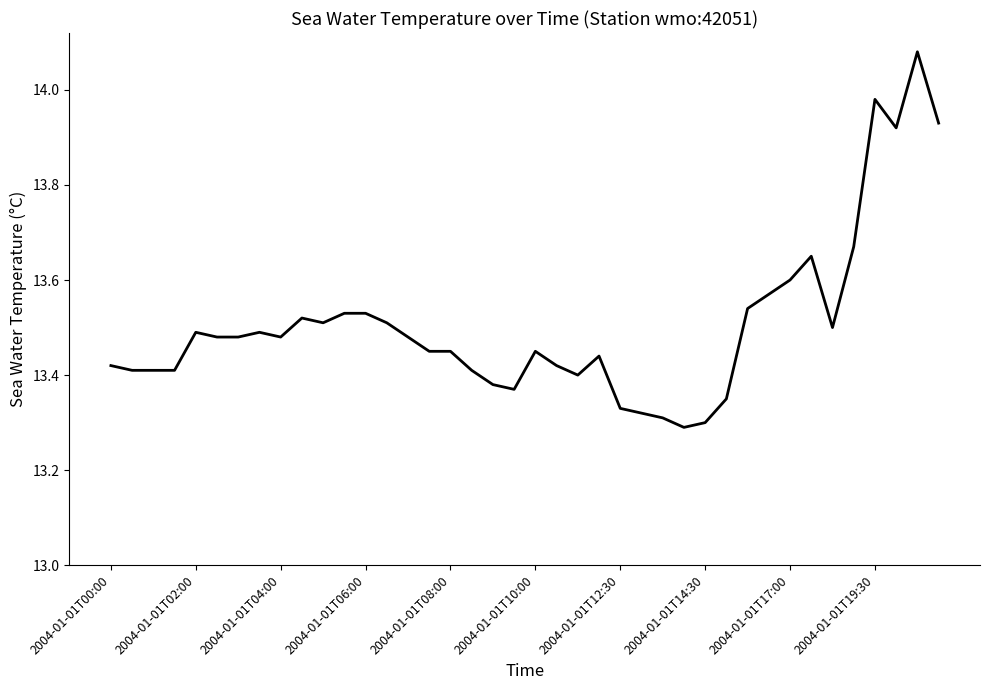

How many lines are shown in the chart?

1